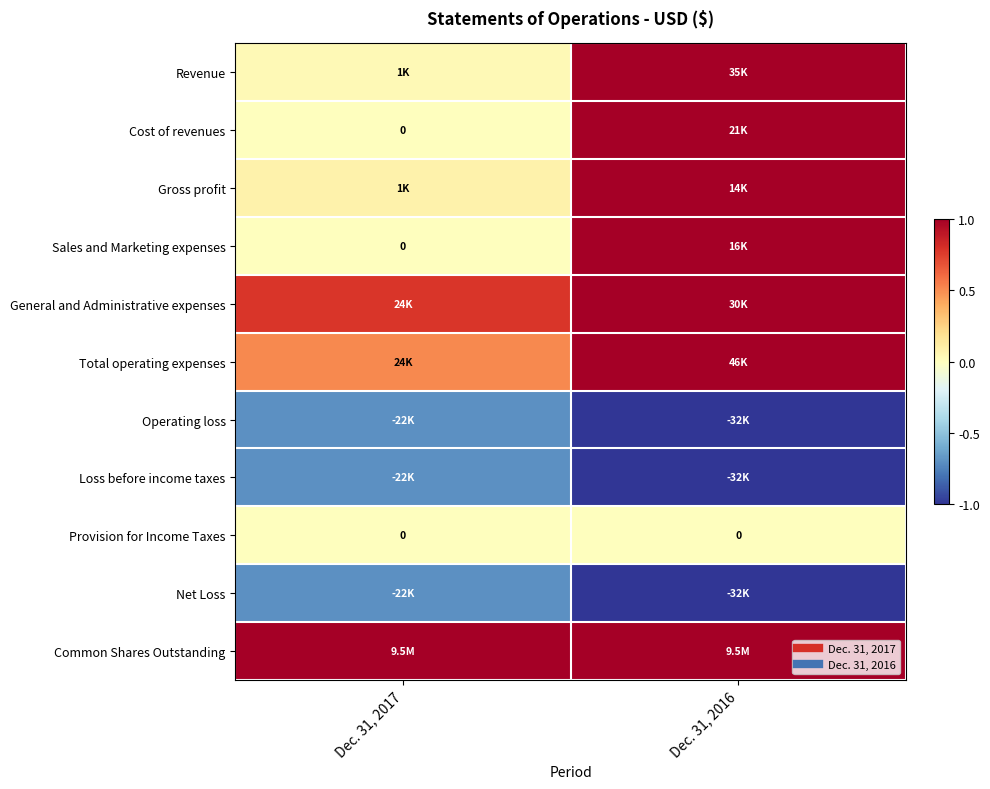

At how many categories does at least one series exceed 0?

2